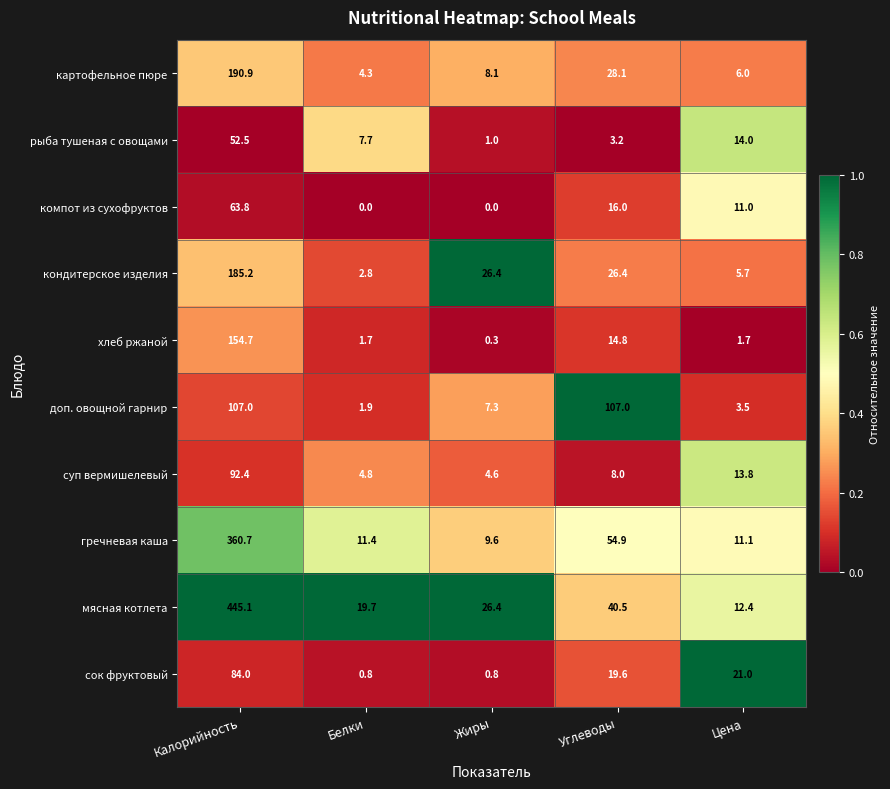

Which category has the lowest value in the картофельное пюре series?

Белки